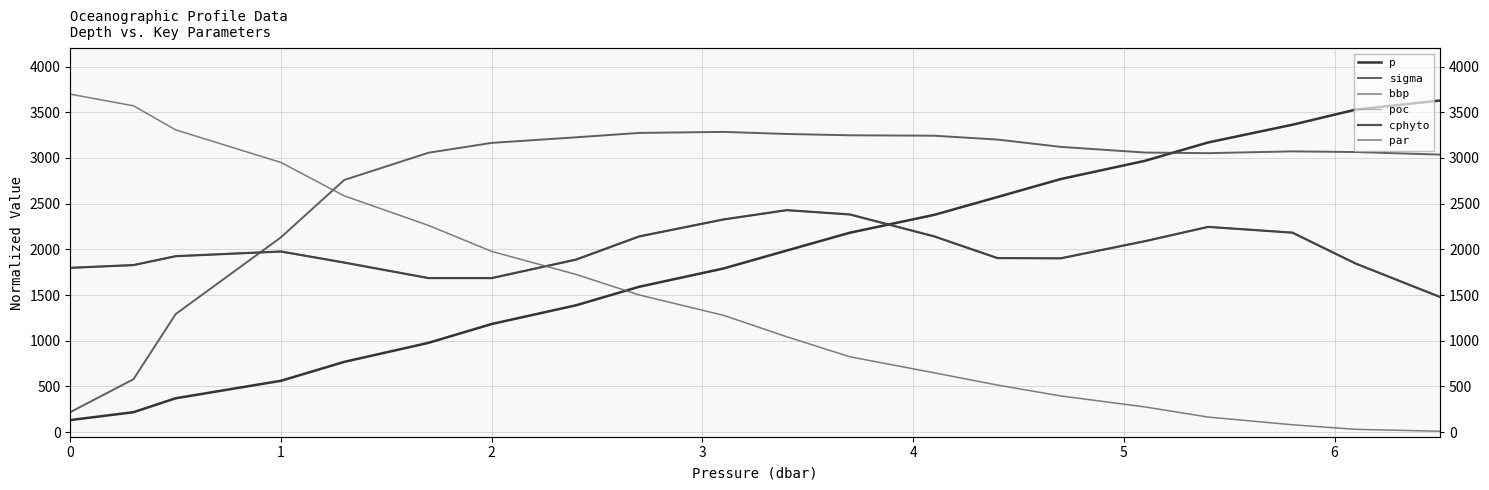

Does the chart display data point markers on the line(s)?

No